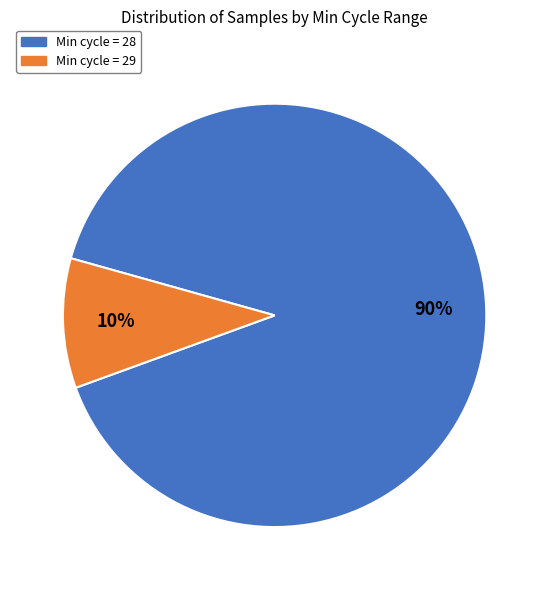

Count the number of slices in the pie.

2